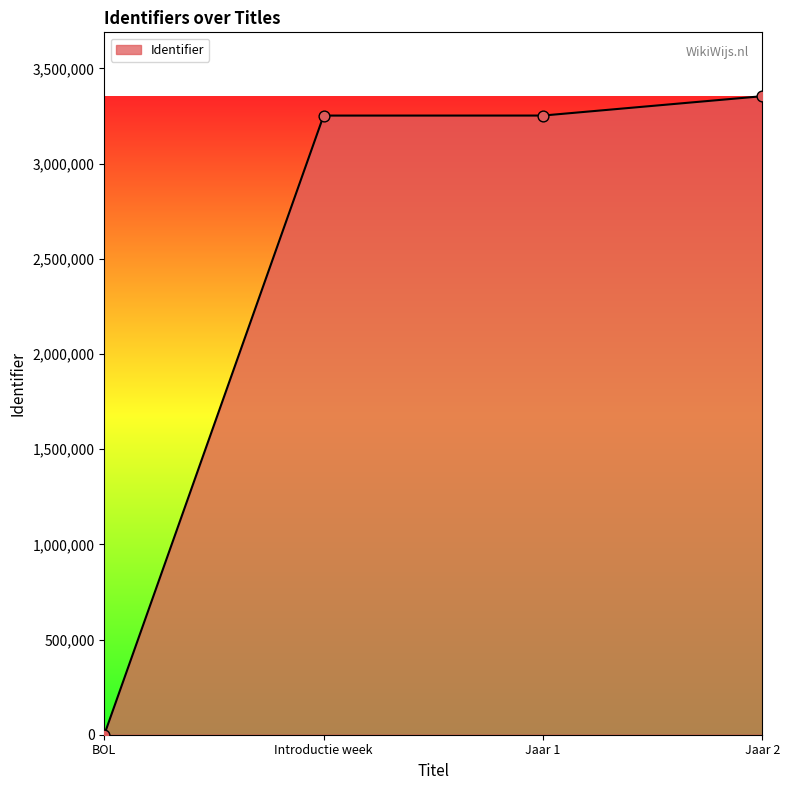

What is the ratio of the value at Jaar 2 to the value at Jaar 1?

1.0